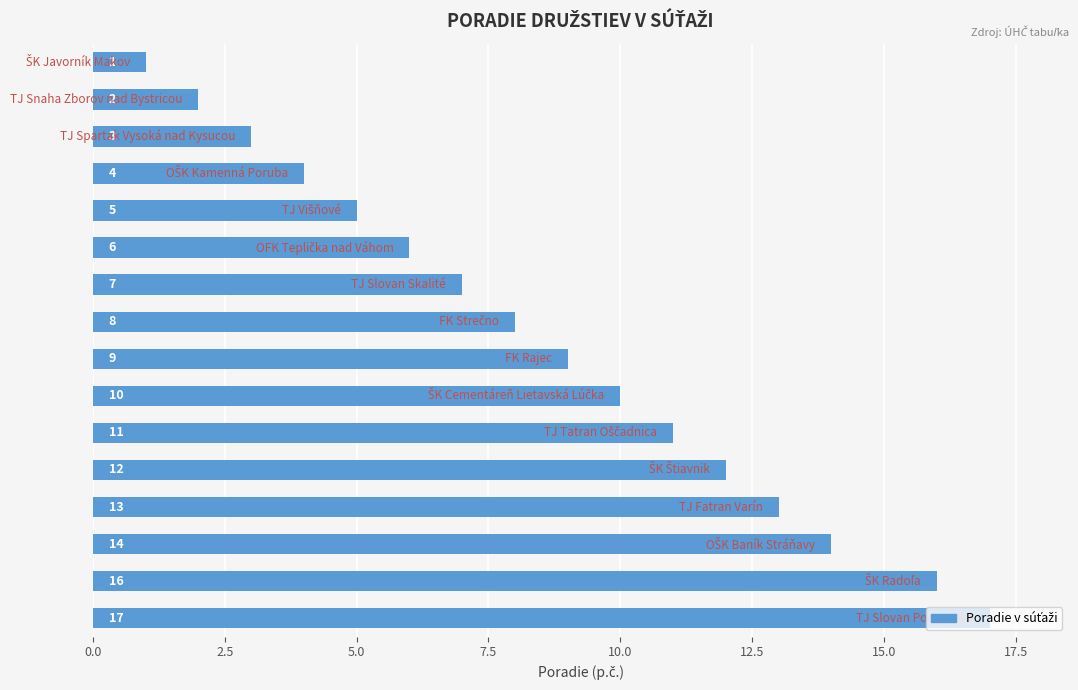

What is the value of the 1st bar from the top?

1